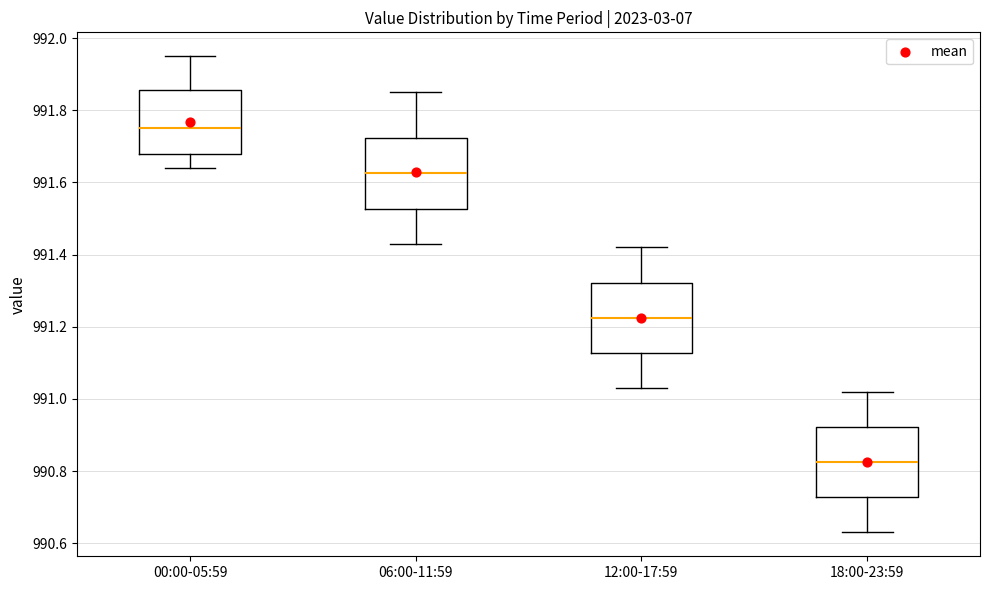

Reading left to right, transcribe this box plot: for each box, give where its median line is, the range the box spans, and where its two whiskers end, as read against the y-axis. The values are not printed on the chart, so give them approximately, as read against the axis.

00:00-05:59: median 991.76, box 991.68 to 991.86, whiskers 991.64 to 991.96
06:00-11:59: median 991.62, box 991.52 to 991.72, whiskers 991.44 to 991.86
12:00-17:59: median 991.22, box 991.12 to 991.32, whiskers 991.04 to 991.42
18:00-23:59: median 990.82, box 990.72 to 990.92, whiskers 990.64 to 991.02